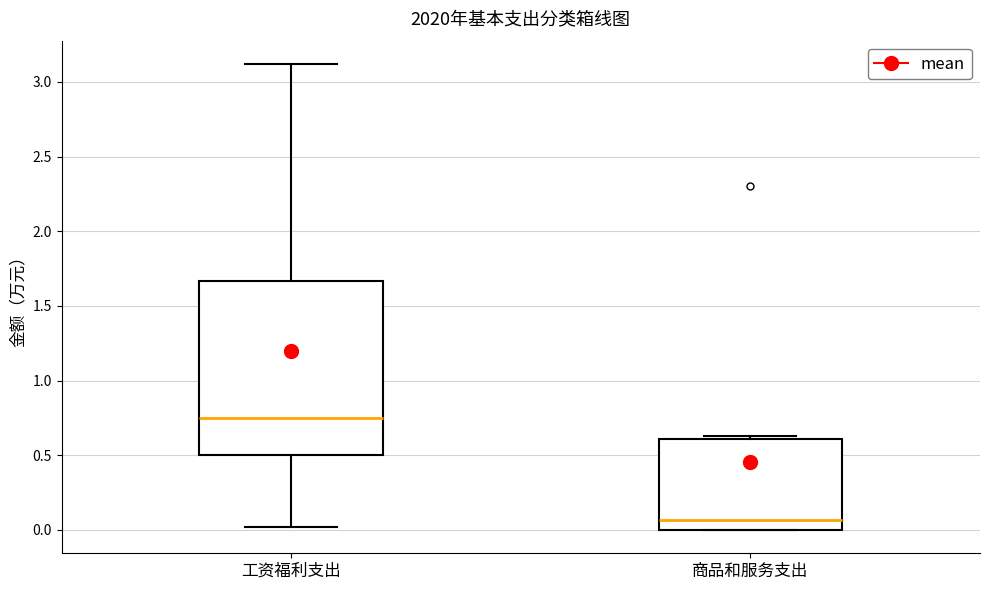

Reading left to right, transcribe this box plot: for each box, give where its median line is, the range the box spans, and where its two whiskers end, as read against the y-axis. The values are not printed on the chart, so give them approximately, as read against the axis.

工资福利支出: median 0.75, box 0.50 to 1.65, whiskers 0.00 to 3.10
商品和服务支出: median 0.05, box 0.00 to 0.60, whiskers 0.00 to 0.65